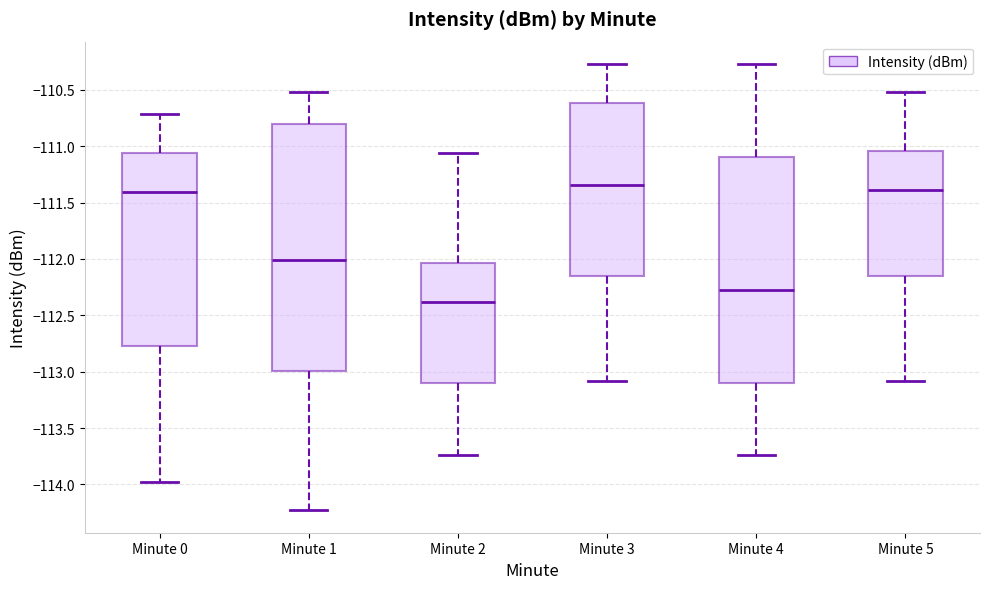

Which box is the tallest, from its lower edge to its upper edge?

Minute 1